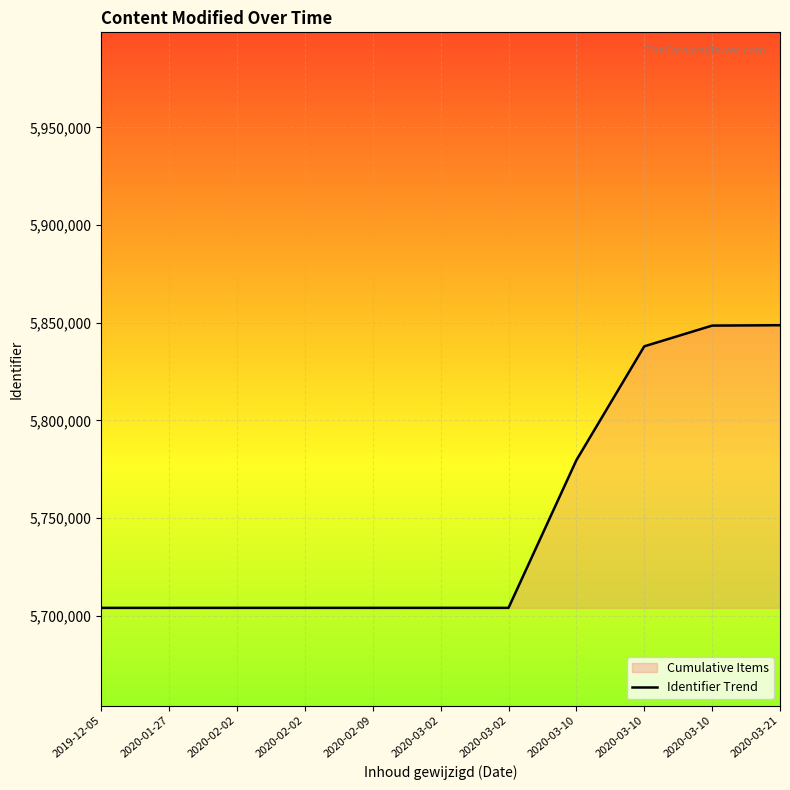

What is the value of the 1st point from the left?

5703955.0